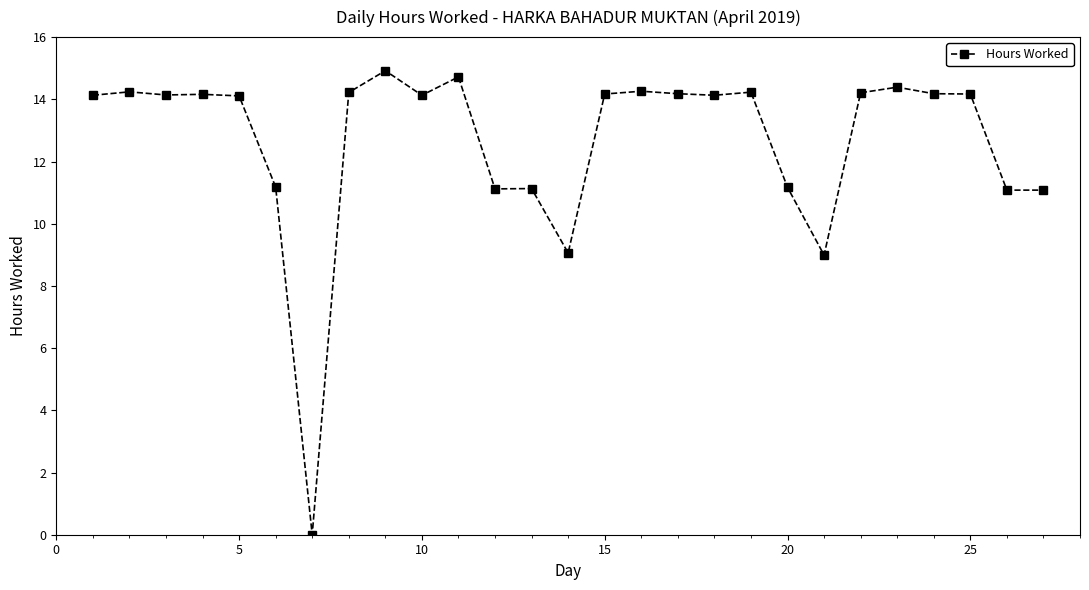

True or false: there are more than 1 points higher than both neighbors.

True